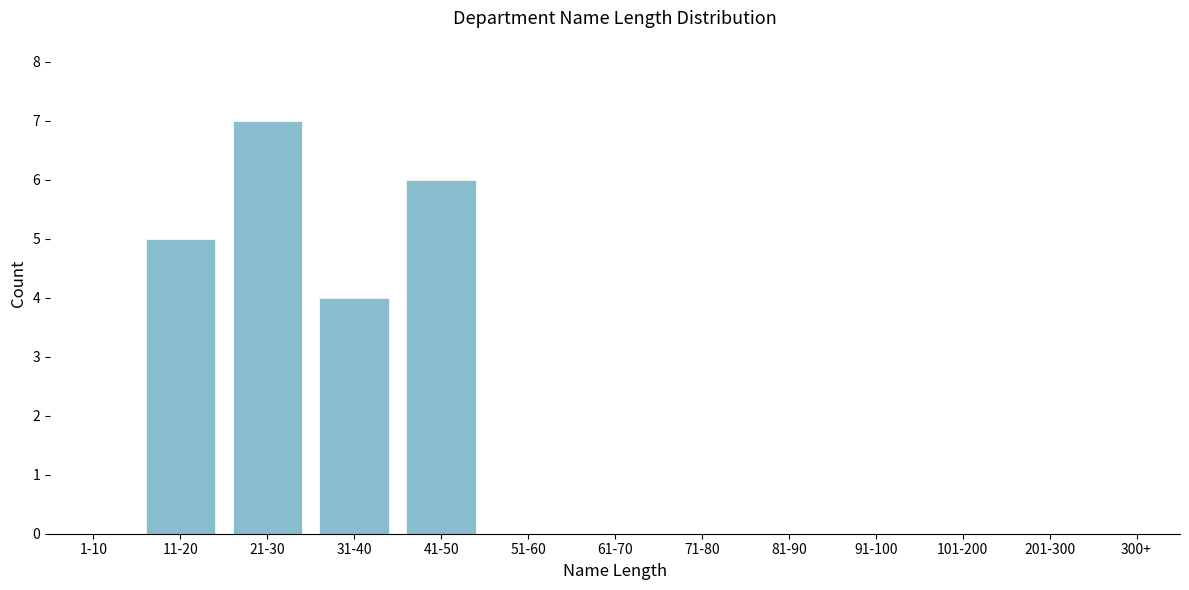

Reading left to right, transcribe all the data shown in this chart.

1-10=0	11-20=5	21-30=7	31-40=4	41-50=6	51-60=0	61-70=0	71-80=0	81-90=0	91-100=0	101-200=0	201-300=0	300+=0